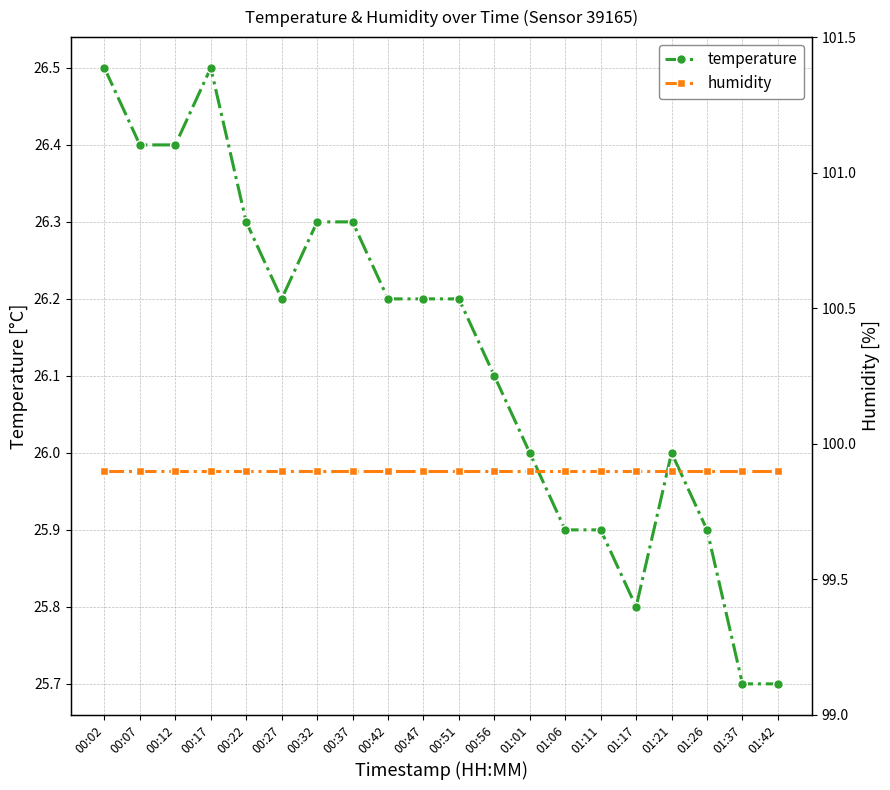

How many distinct data groups are displayed?

2